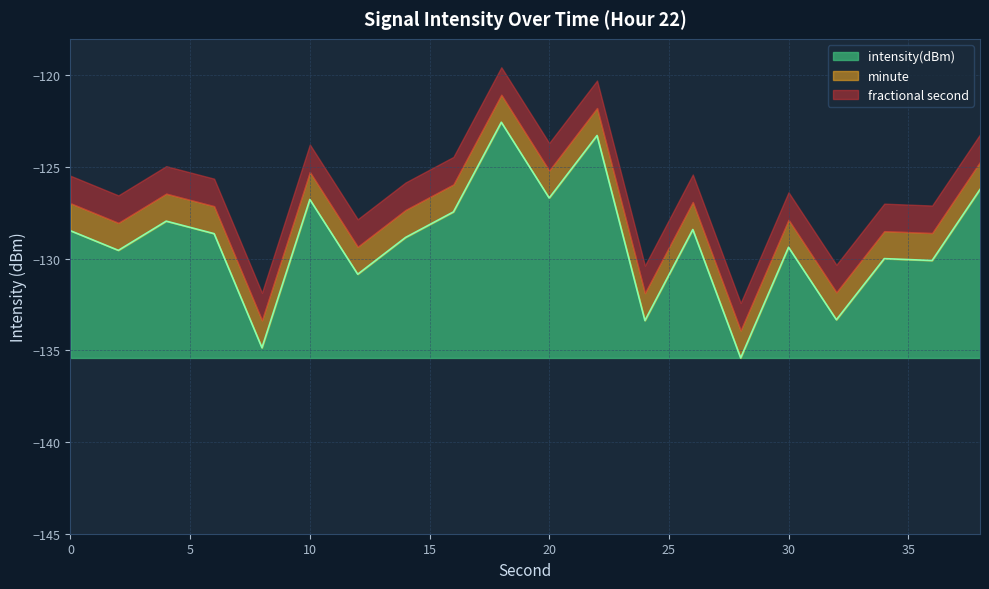

Rank the categories by value from lowest to highest.

28, 8, 24, 32, 12, 36, 34, 2, 30, 14, 6, 0, 26, 4, 16, 10, 20, 38, 22, 18